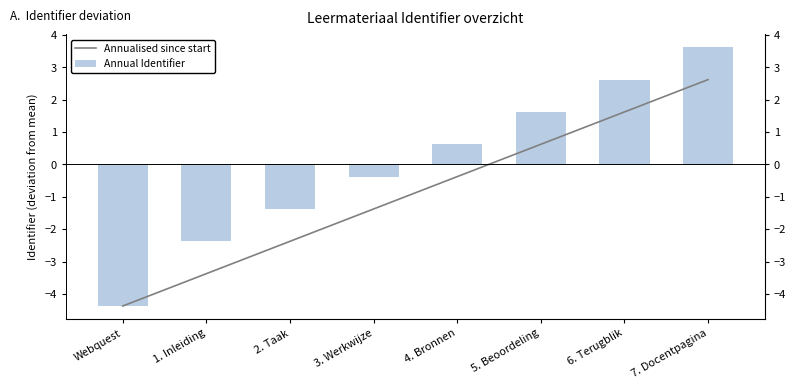

How many groups of bars are there?

8